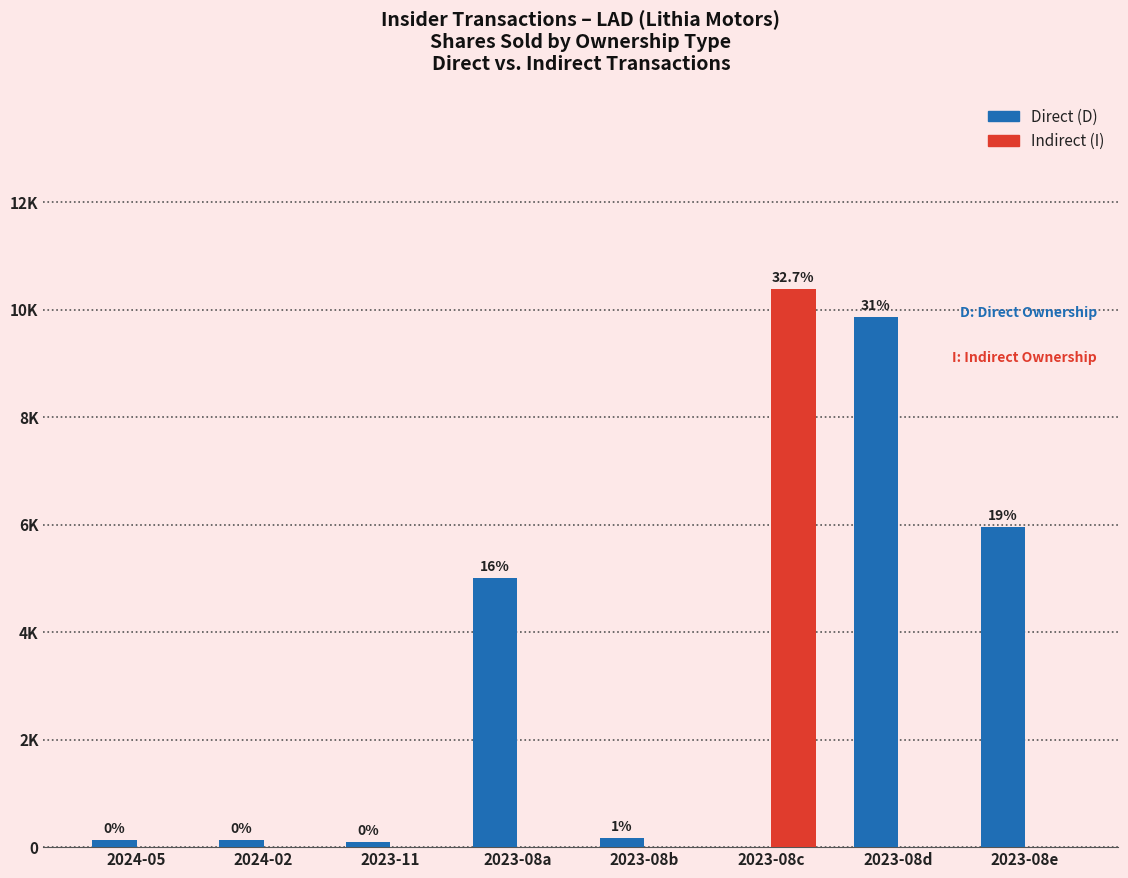

What is the total value across all series at 2023-08e?

5962